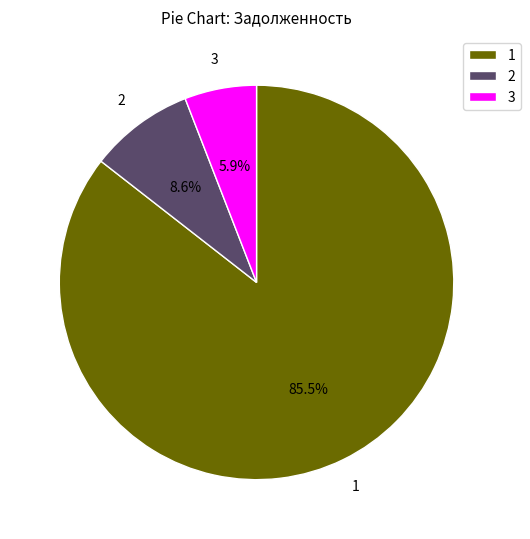

Approximately how many times larger is the value at 1 compared to 3?

14.5